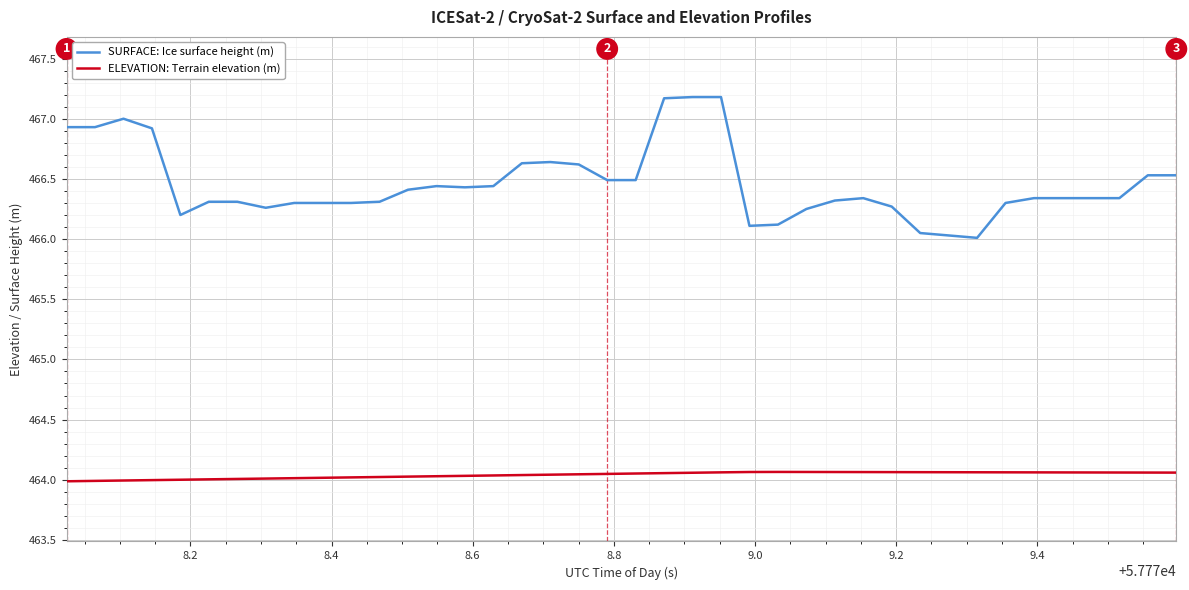

What is the lowest value of the SURFACE: Ice surface height (m) series?

466.0